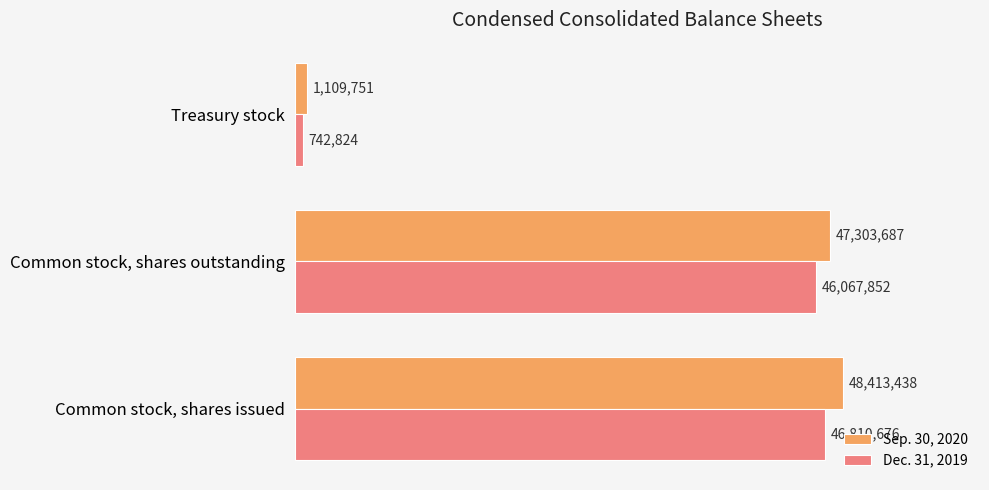

List the labels in order of Dec. 31, 2019 value, largest first.

Common stock, shares issued, Common stock, shares outstanding, Treasury stock